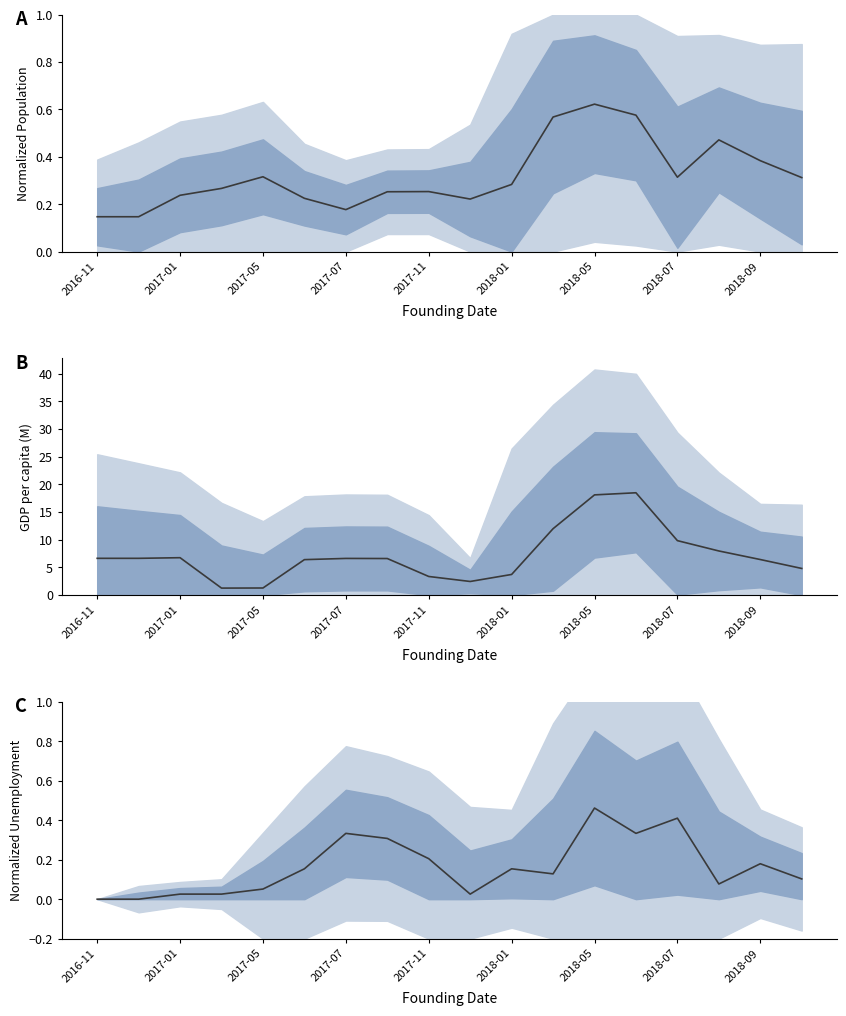

True or false: Population and GDP per capita (M) cross at least once.

False